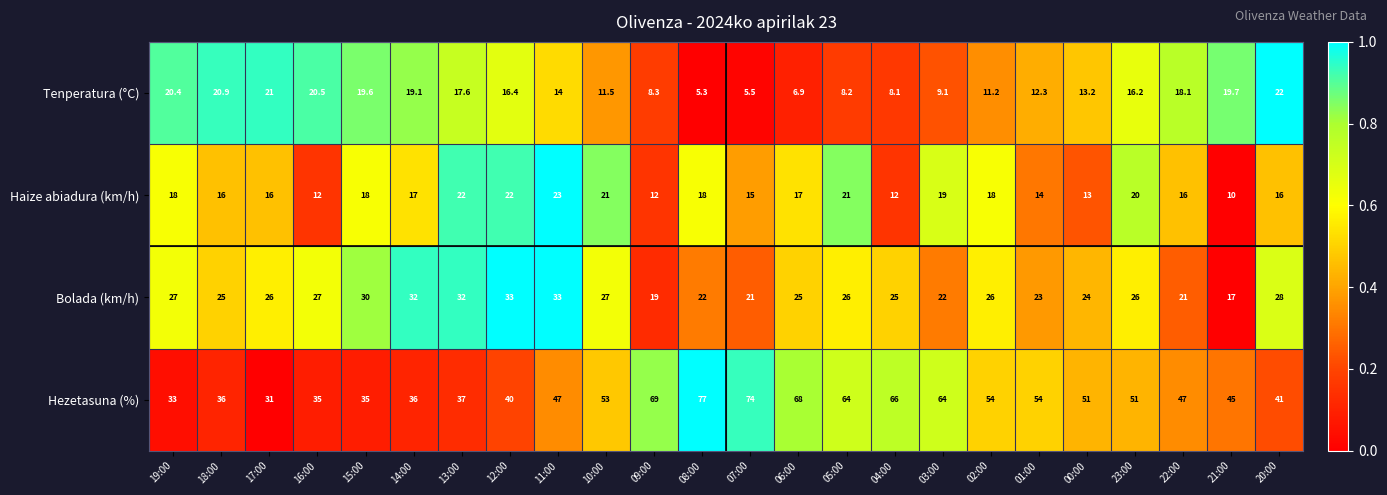

True or false: Haize abiadura (km/h) has a value of 18.0 at 08:00.

True